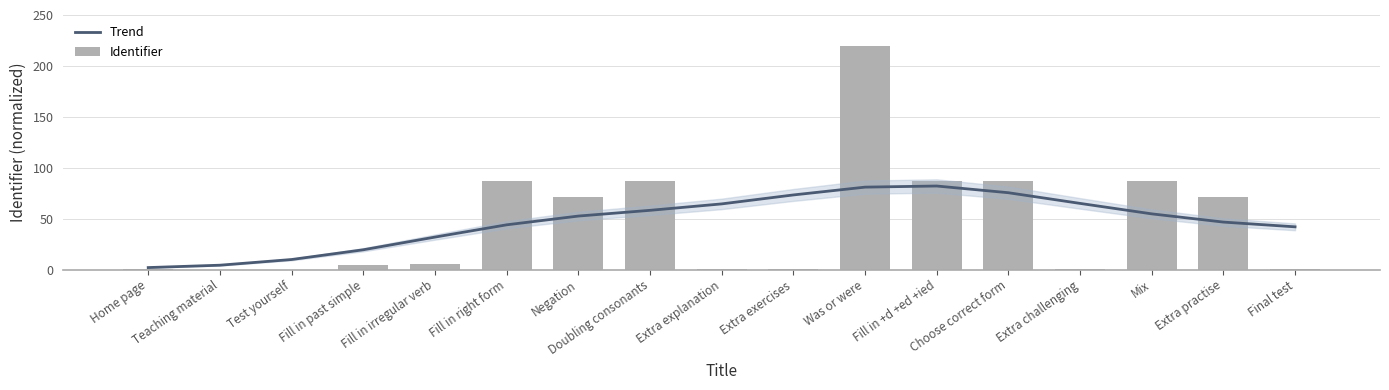

The Trend series shows 73.3 at Extra exercises. True or false?

True